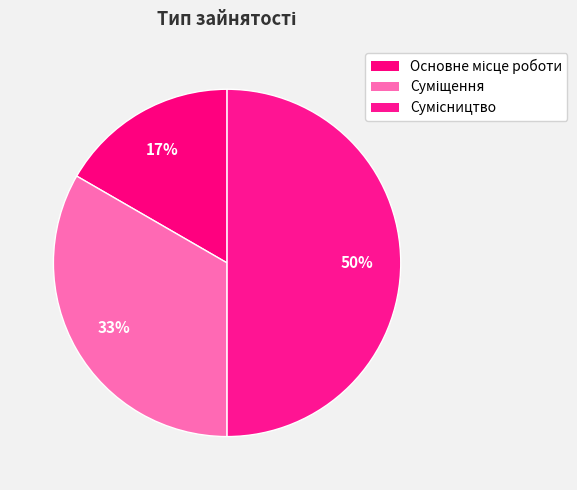

To the nearest percent, what percentage of the pie is Суміщення?

33%